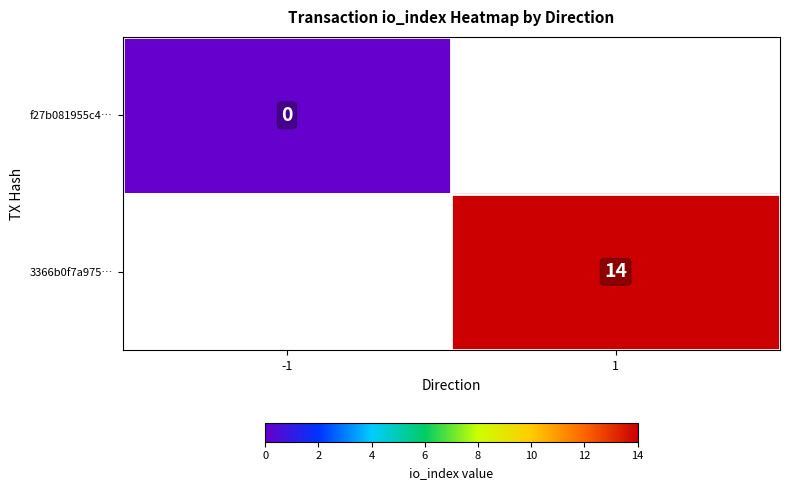

The value of 3366b0f7a975… at 1 is 14. True or false?

True